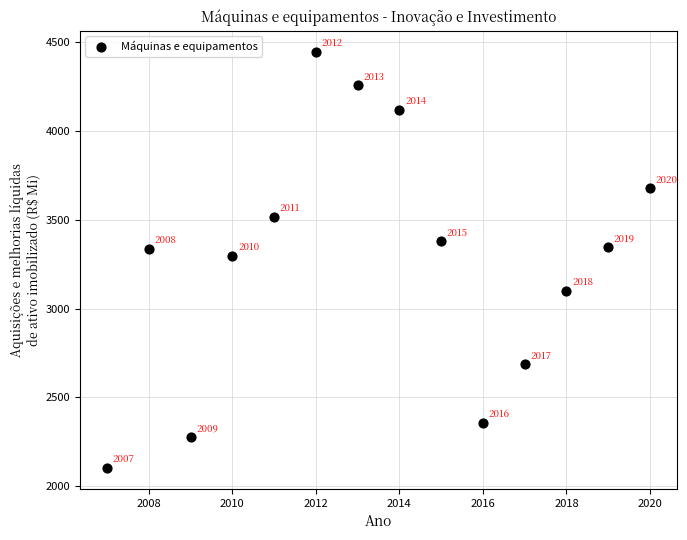

What is the range of Y values (max minus min)?

2342.9